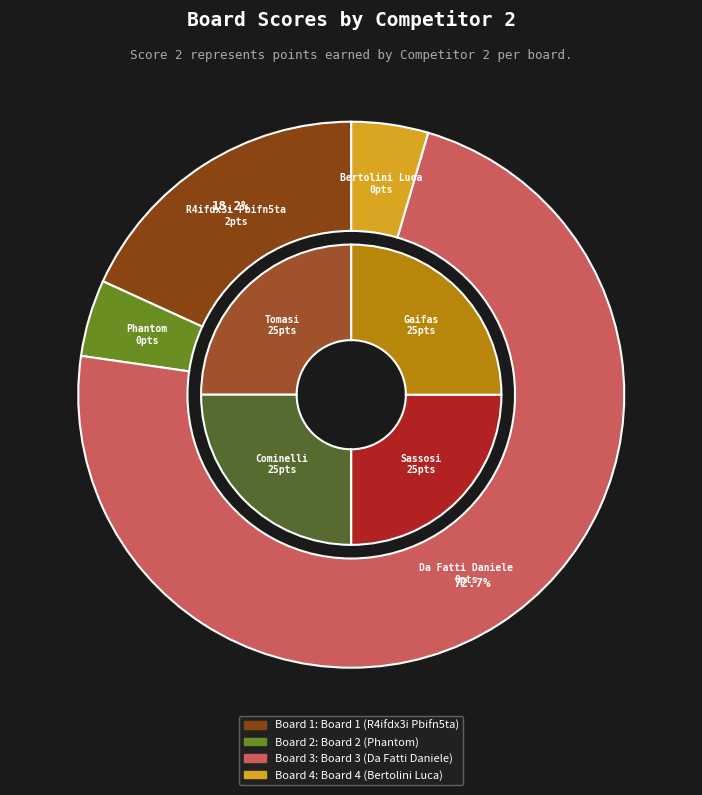

What is the change in value from Board 1 (R4ifdx3i Pbifn5ta) to Board 3 (Da Fatti Daniele)?

+6